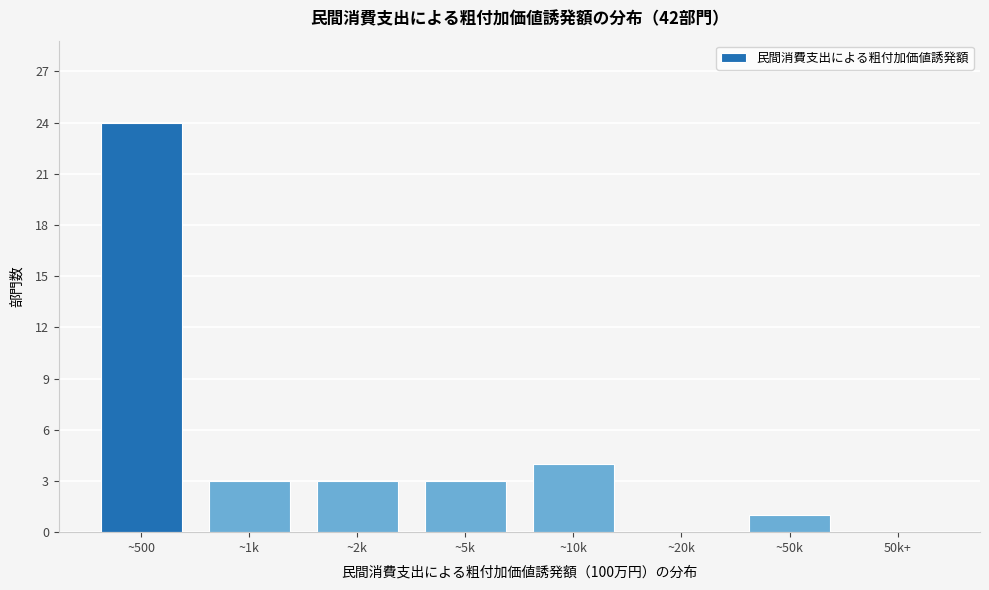

Reading left to right, what are all the values shown in this chart?

~500=24	~1k=3	~2k=3	~5k=3	~10k=4	~20k=0	~50k=1	50k+=0